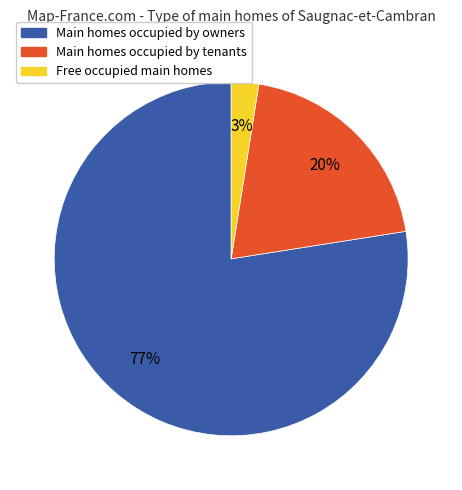

Does any single category account for the majority?

Yes